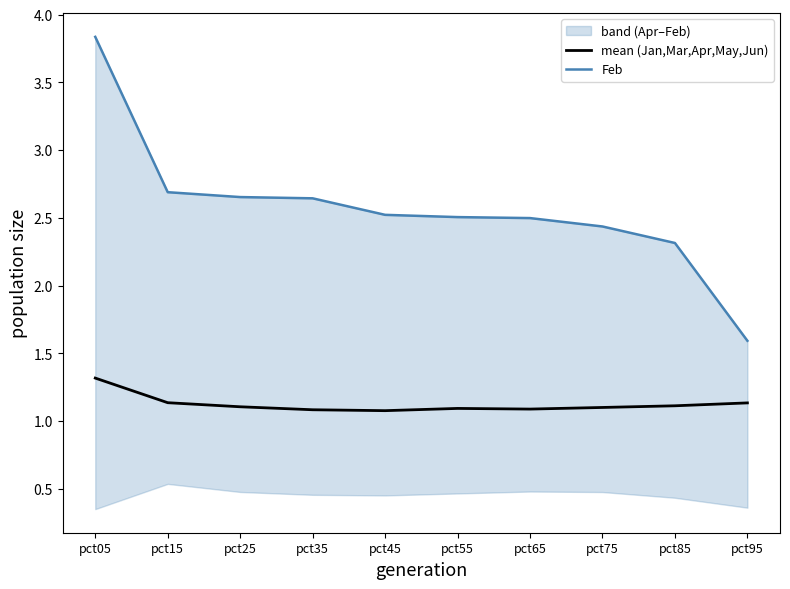

True or false: Feb and mean (Jan,Mar,Apr,May,Jun) cross at least once.

False